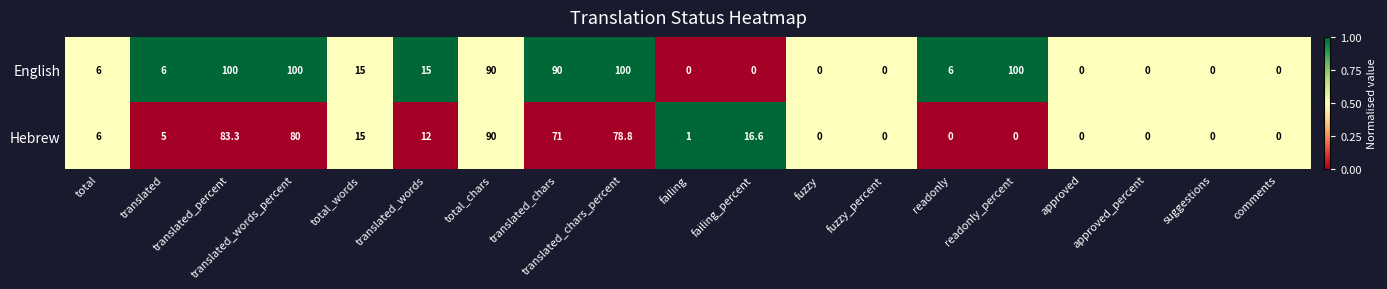

What is the difference between the second highest and minimum values in the Hebrew series?

83.3